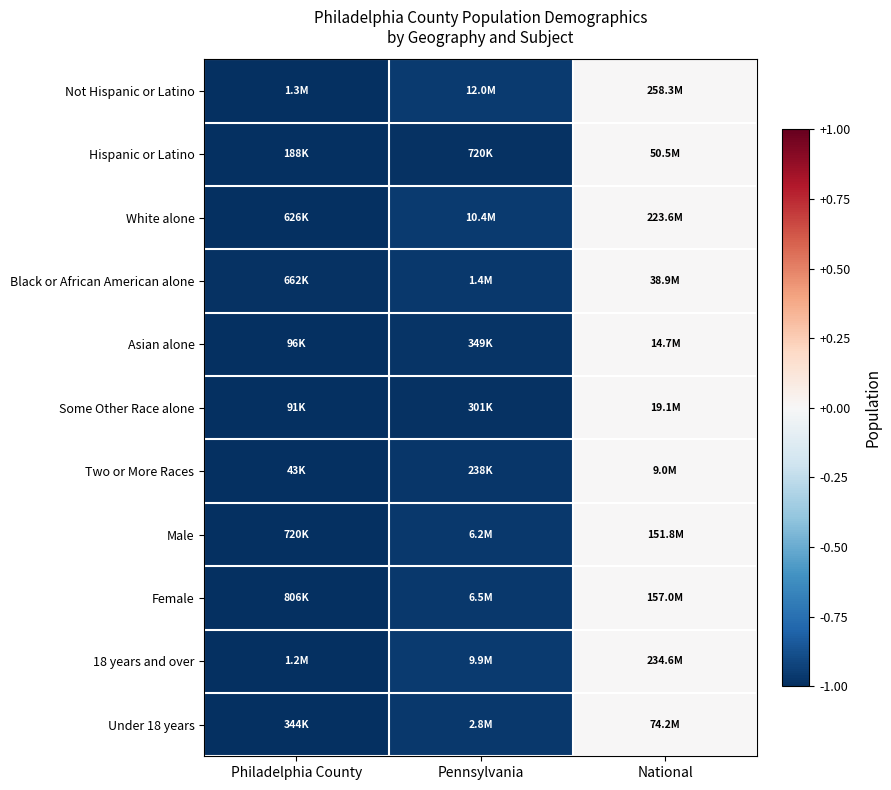

Reading right to left, transcribe all the data shown in this chart.

Not Hispanic or Latino: National=0.0	Pennsylvania=-1.0	Philadelphia County=-1.0
Hispanic or Latino: National=0.0	Pennsylvania=-1.0	Philadelphia County=-1.0
White alone: National=0.0	Pennsylvania=-1.0	Philadelphia County=-1.0
Black or African American alone: National=0.0	Pennsylvania=-1.0	Philadelphia County=-1.0
Asian alone: National=0.0	Pennsylvania=-1.0	Philadelphia County=-1.0
Some Other Race alone: National=0.0	Pennsylvania=-1.0	Philadelphia County=-1.0
Two or More Races: National=0.0	Pennsylvania=-1.0	Philadelphia County=-1.0
Male: National=0.0	Pennsylvania=-1.0	Philadelphia County=-1.0
Female: National=0.0	Pennsylvania=-1.0	Philadelphia County=-1.0
18 years and over: National=0.0	Pennsylvania=-1.0	Philadelphia County=-1.0
Under 18 years: National=0.0	Pennsylvania=-1.0	Philadelphia County=-1.0